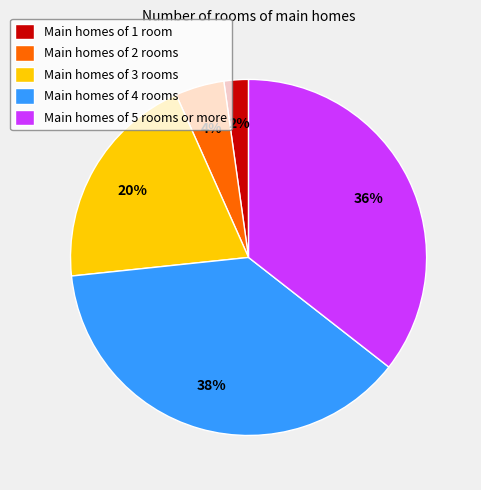

How many segments does this pie chart have?

5